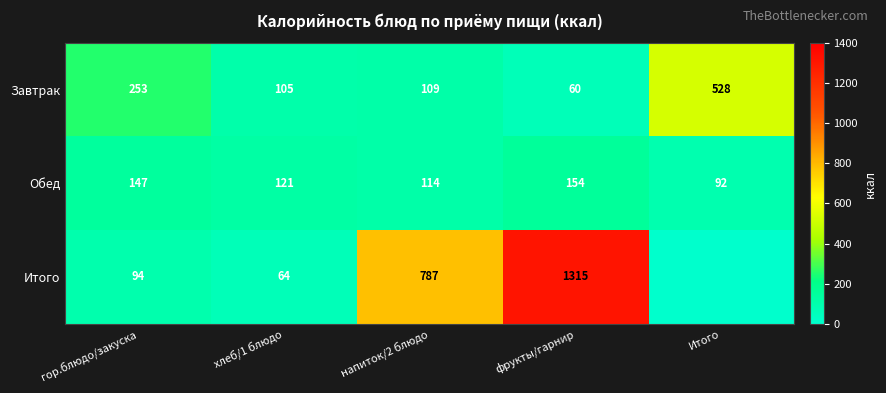

How many data points does each series have?

5